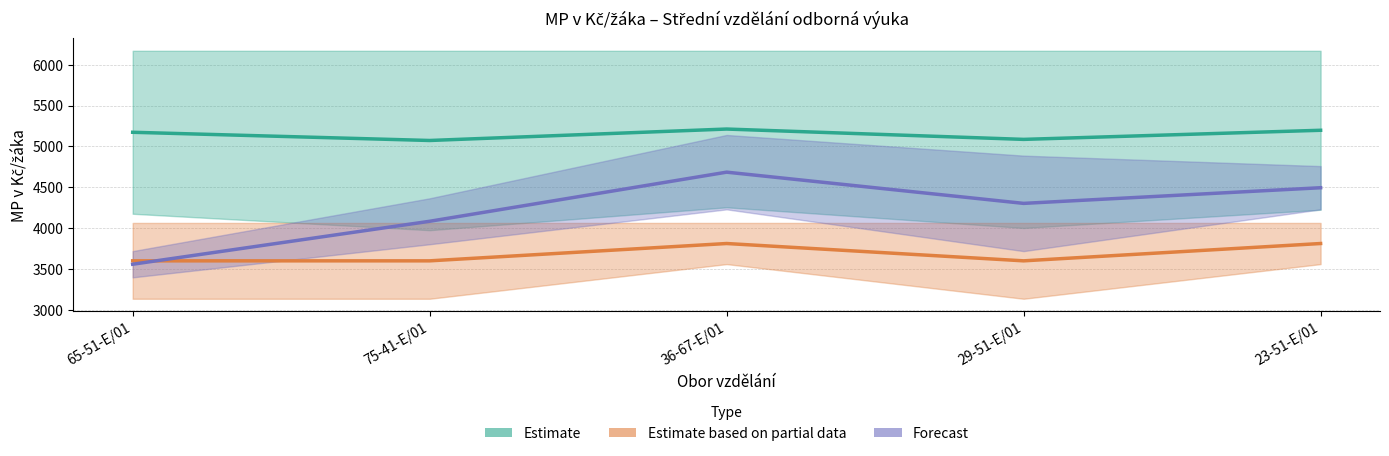

Does the chart display data point markers on the line(s)?

No